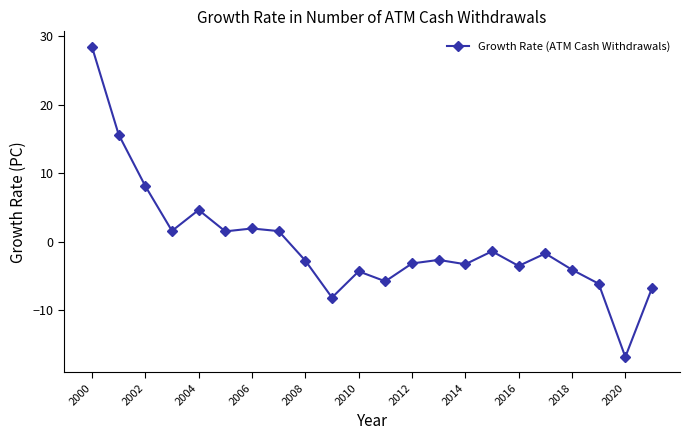

How many data points are less than -2?

12